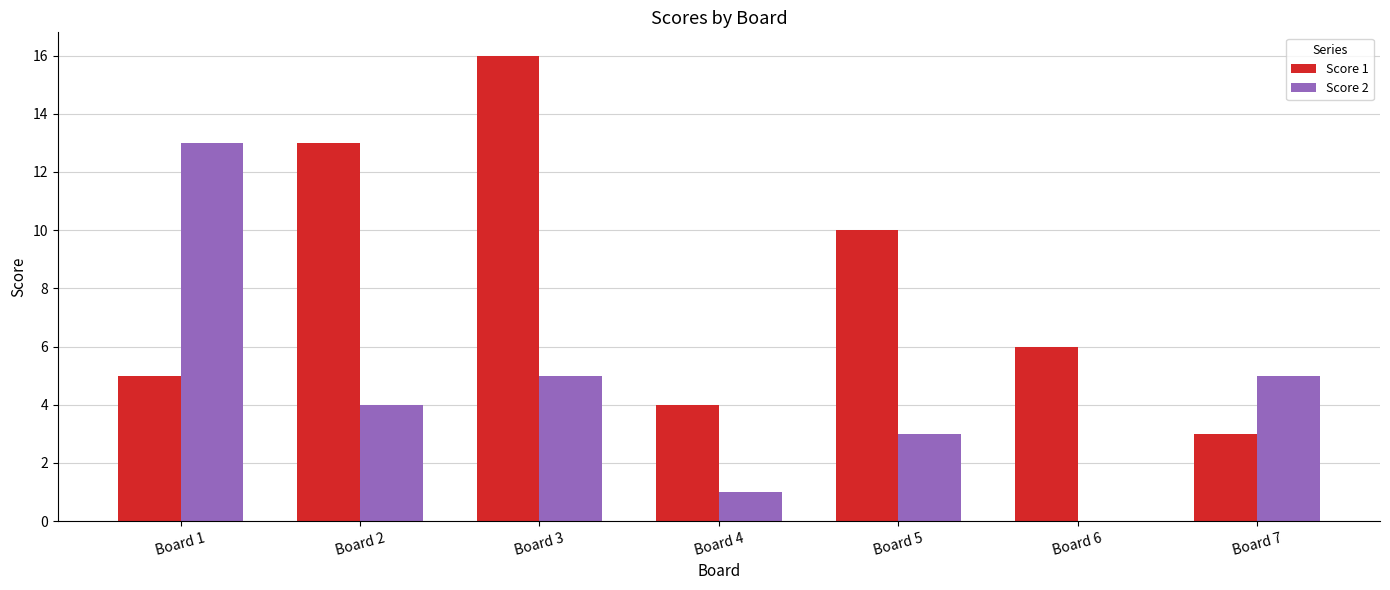

Is it true that Score 2 equals 1 at Board 4?

True